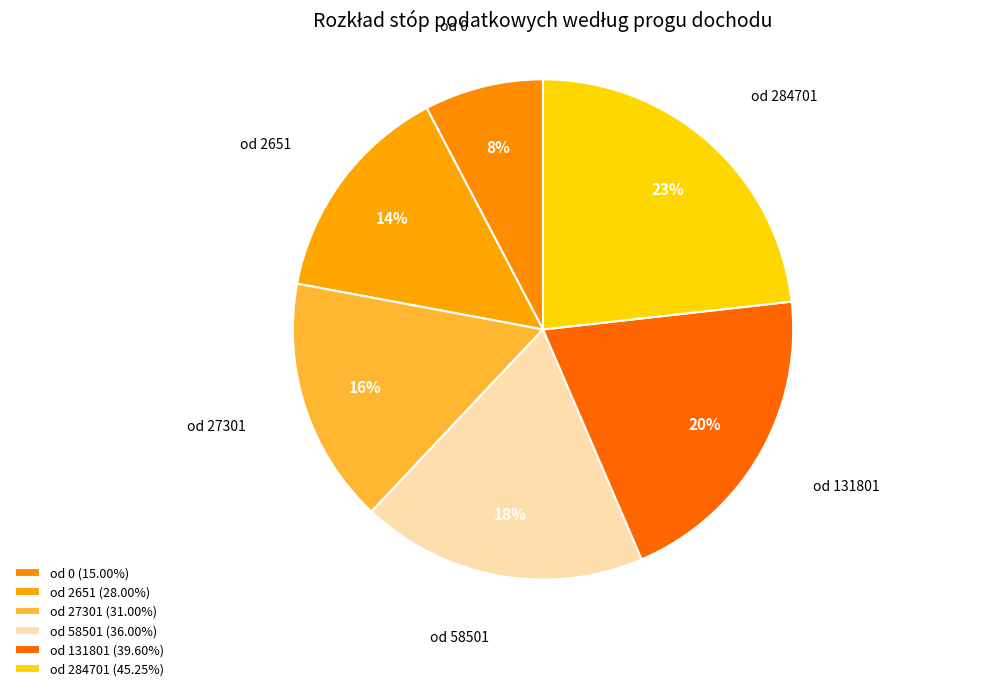

How many segments does this pie chart have?

6